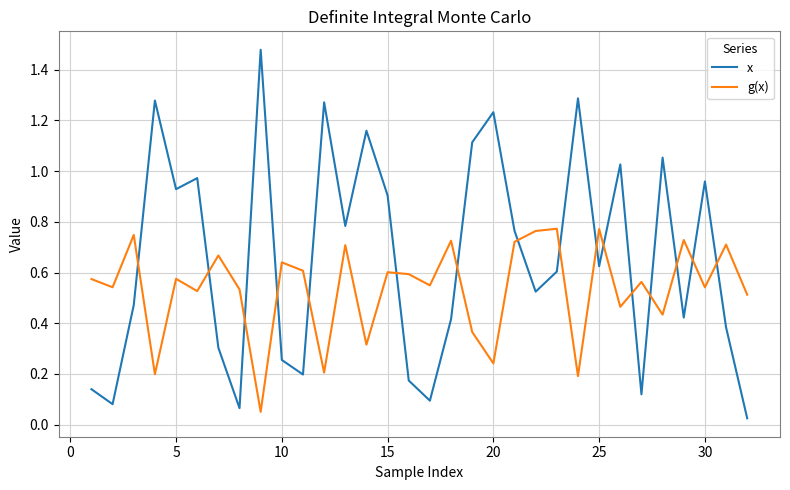

How many times do x and g(x) cross each other?

16